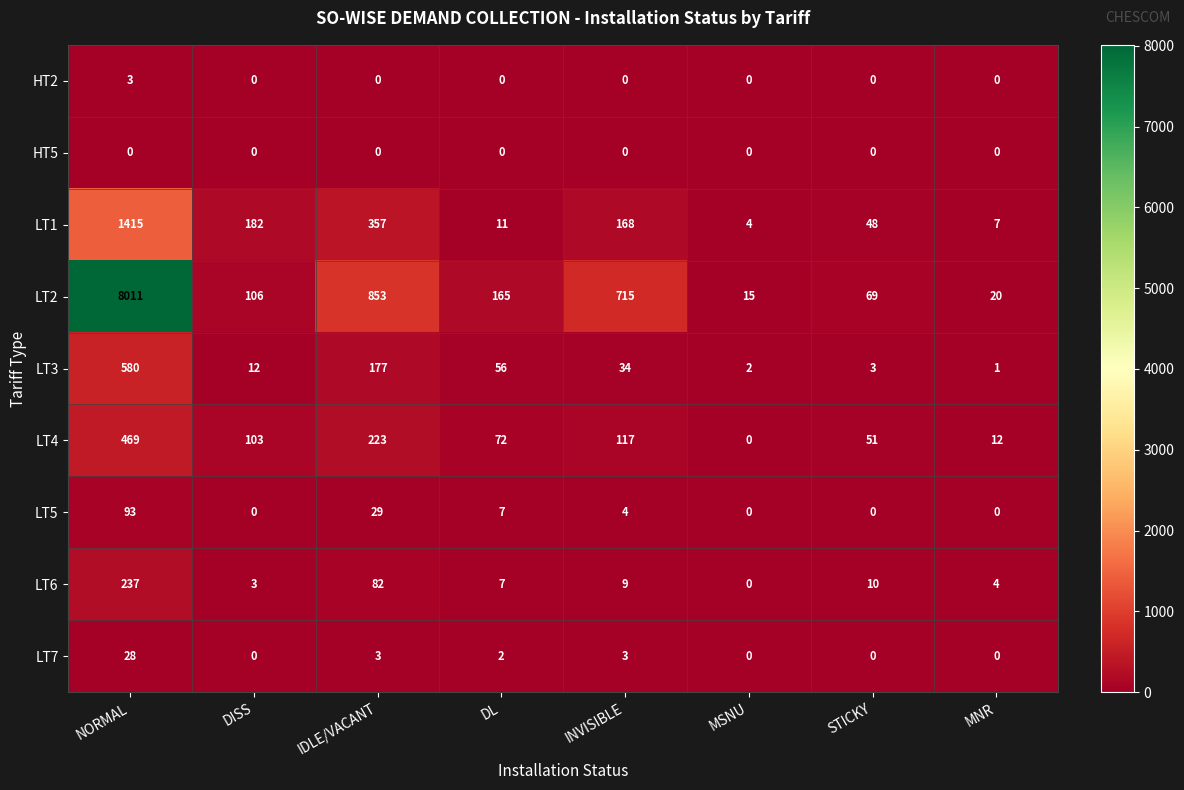

True or false: LT4 has a value of 223 at IDLE/VACANT.

True